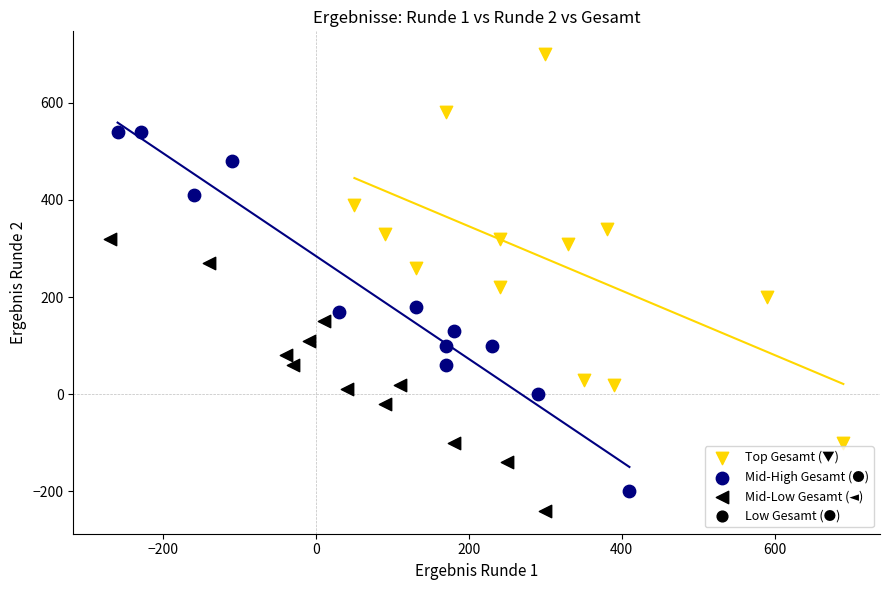

Which series contains the highest Y value?

Top Gesamt (▼)